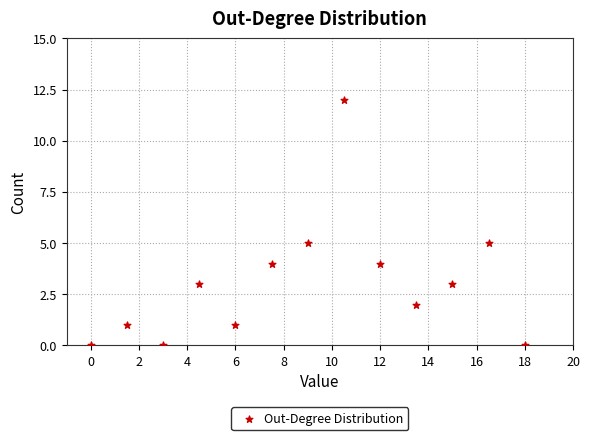

What is the range of Y values (max minus min)?

12